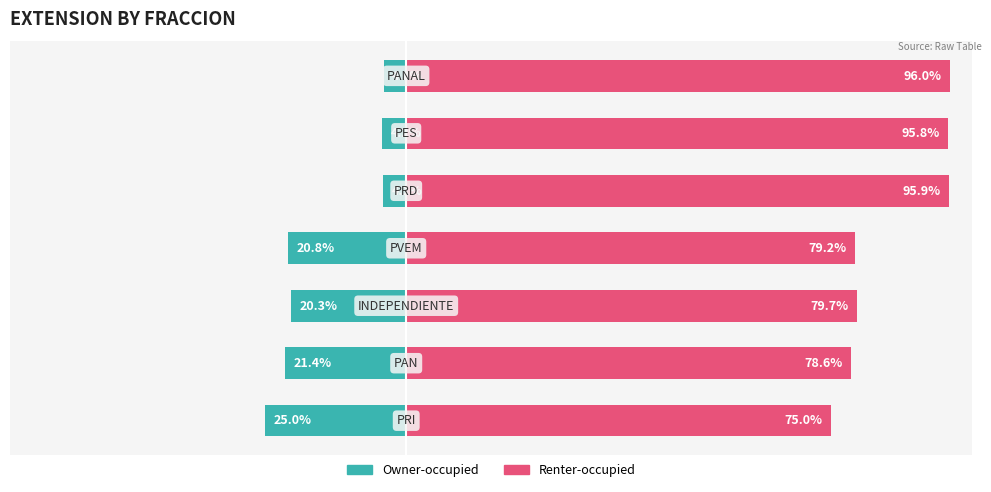

Reading left to right, transcribe all the data shown in this chart.

Owner-occupied: 0=-25.0	1=-21.4	2=-20.3	3=-20.8	4=-4.1	5=-4.2	6=-4.0
Renter-occupied: 0=75.0	1=78.6	2=79.7	3=79.2	4=95.9	5=95.8	6=96.0